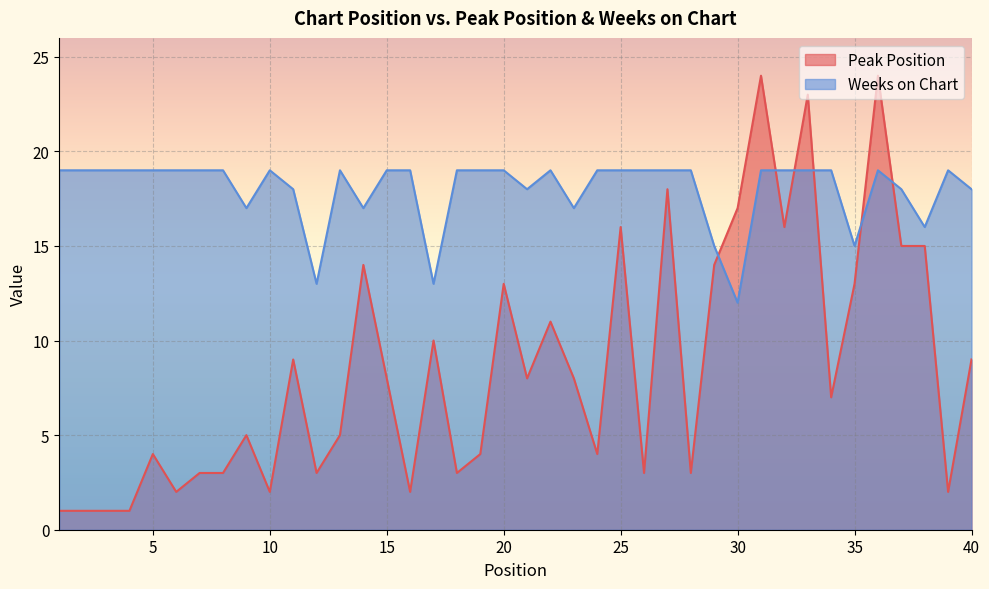

How many lines are shown in the chart?

2